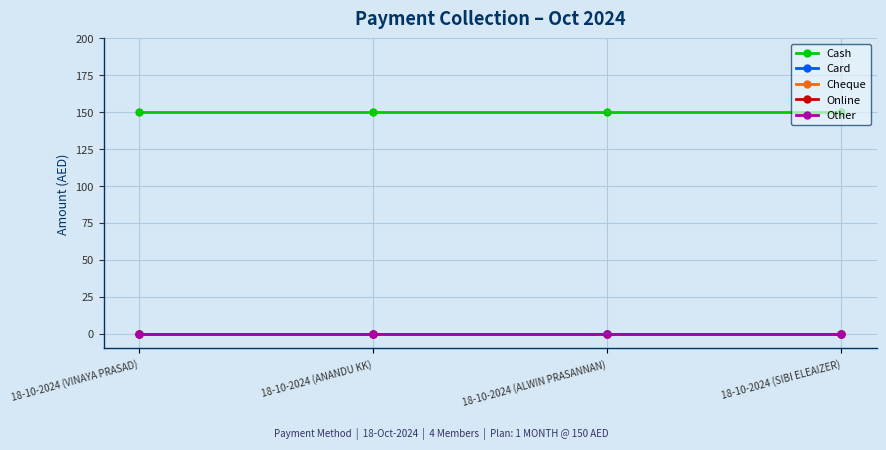

At how many categories does at least one series exceed 124?

4